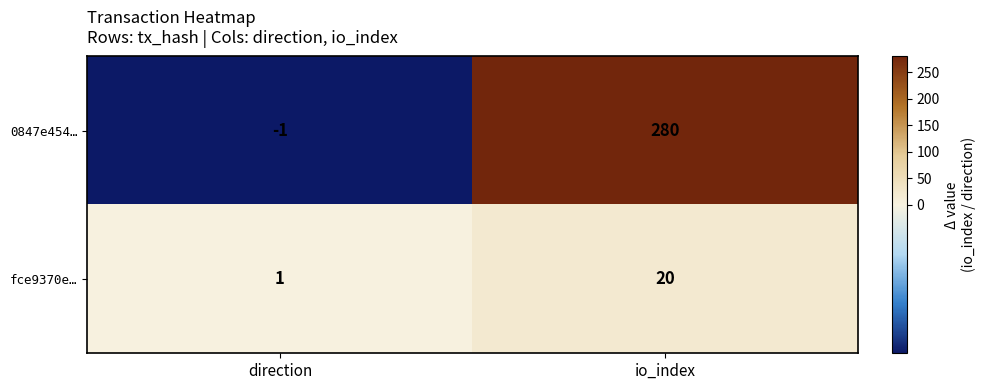

How many data points in 0847e454… are less than 280?

1